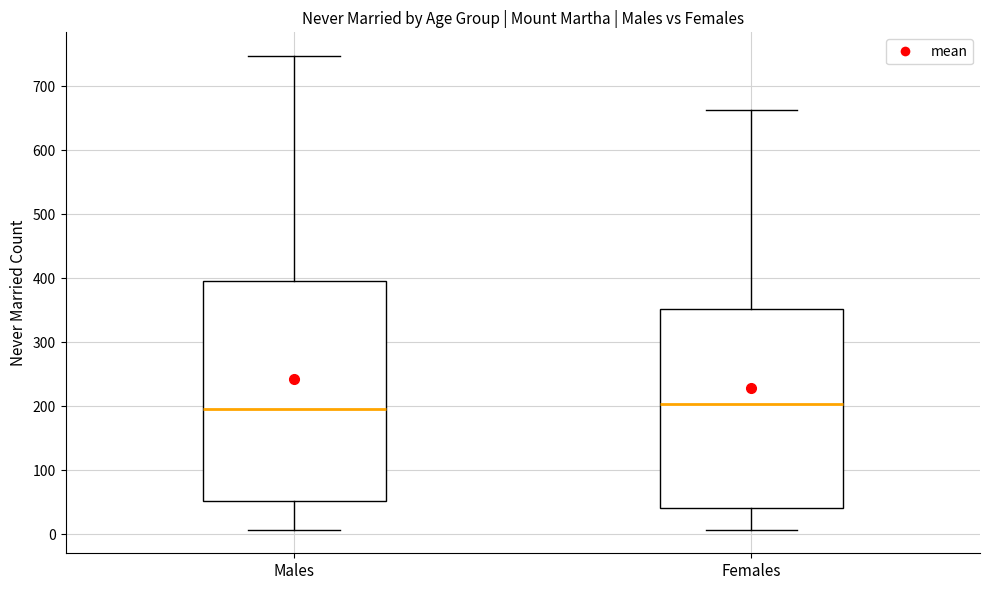

Where is the lower edge of the box for Males on the y-axis? The values are not printed on the chart, so give them approximately, as read against the axis.

50